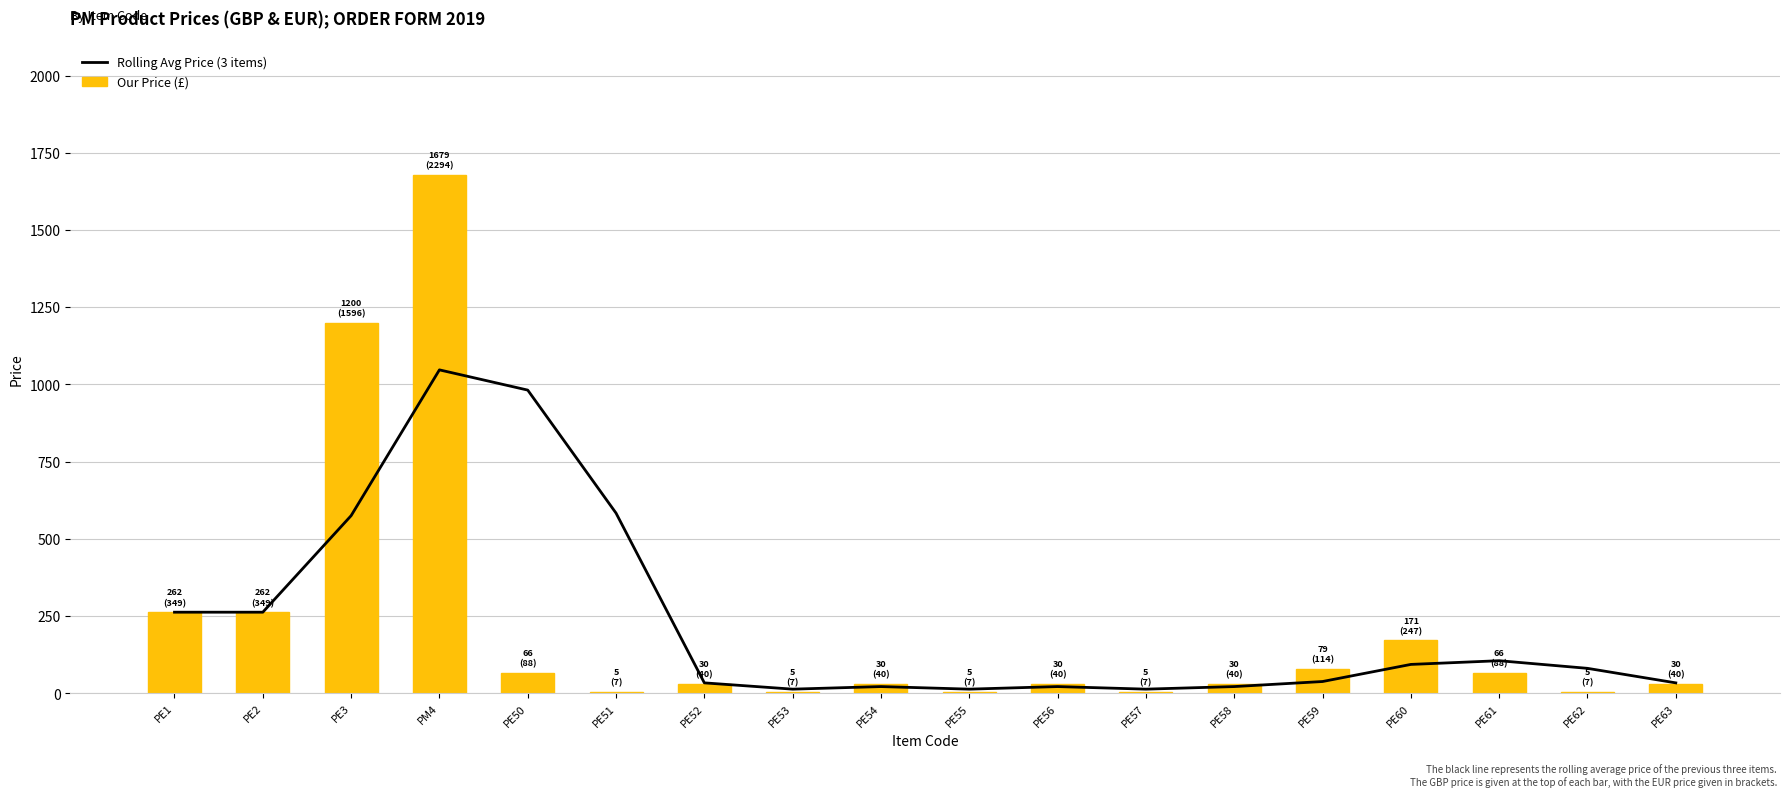

Which category has the highest value in the Rolling Avg Price (3 items) series?

PM4